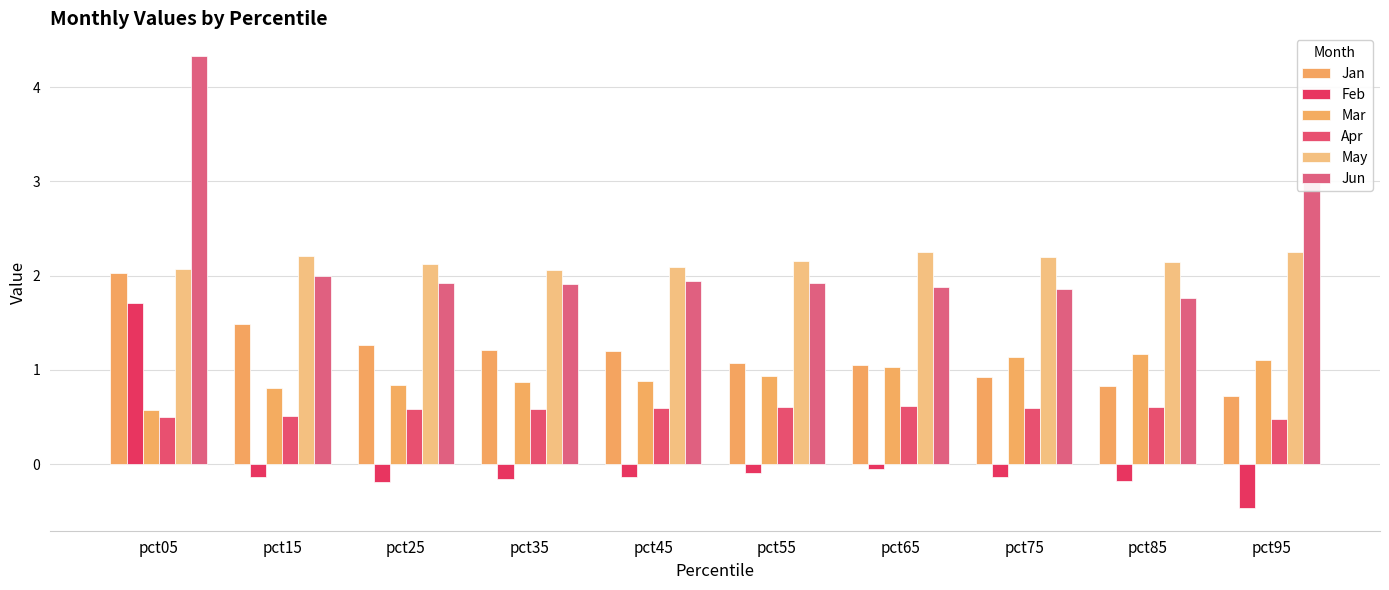

What is the spread (max minus min) of values at pct25?

2.3